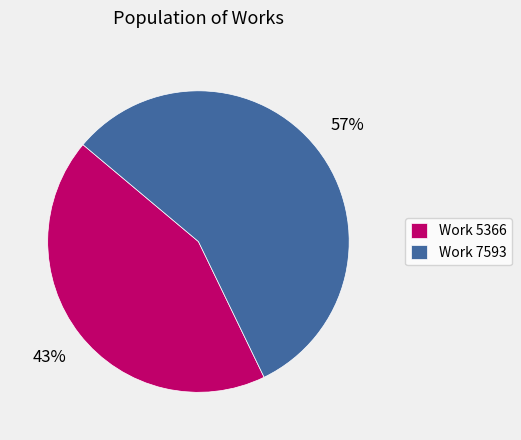

To the nearest percent, what percentage of the pie is Work 5366?

43%